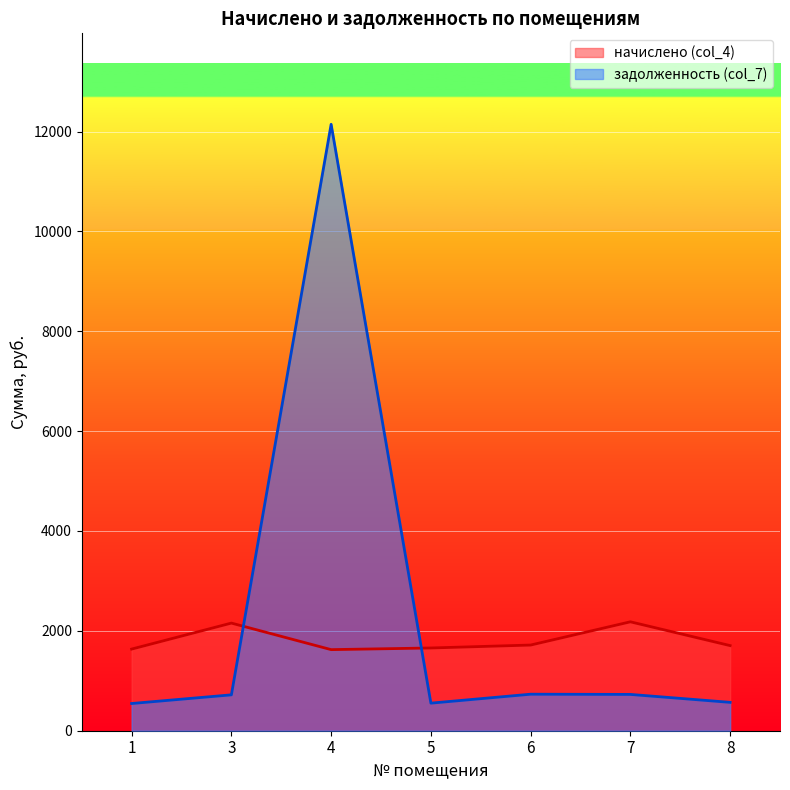

What is the difference between the second highest and second lowest values in the начислено (col_4) series?

520.6